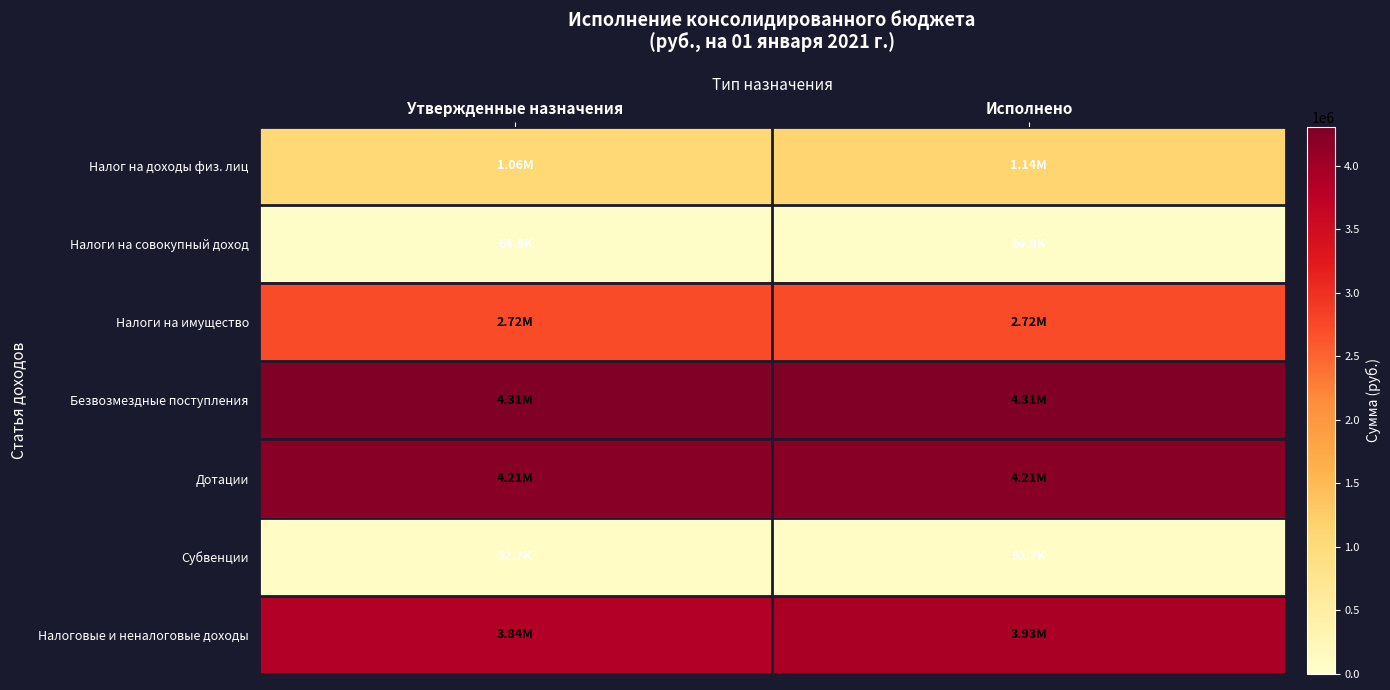

At which category is the sum across all series the highest?

Исполнено